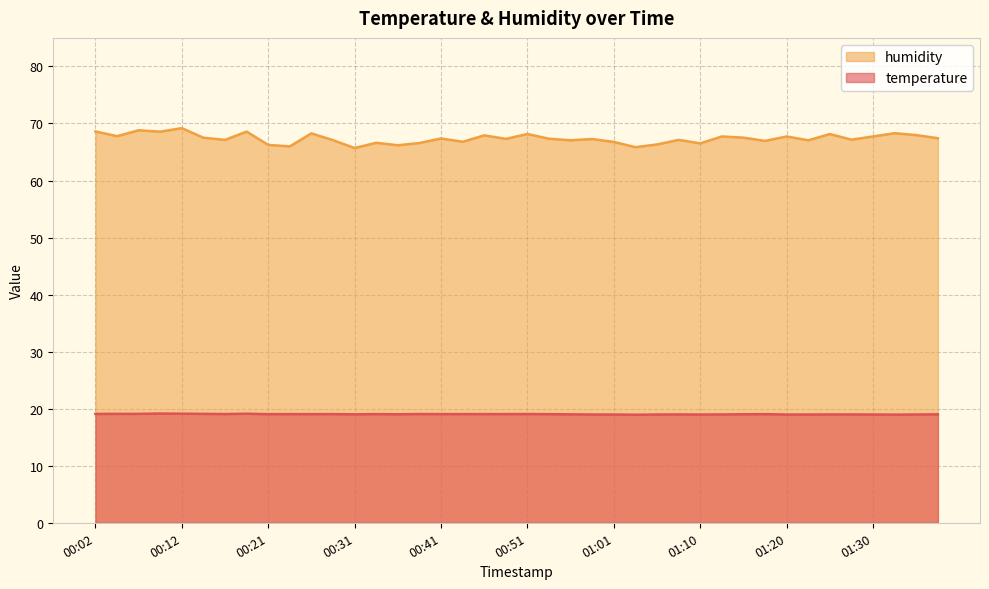

True or false: humidity and temperature intersect in this chart.

False